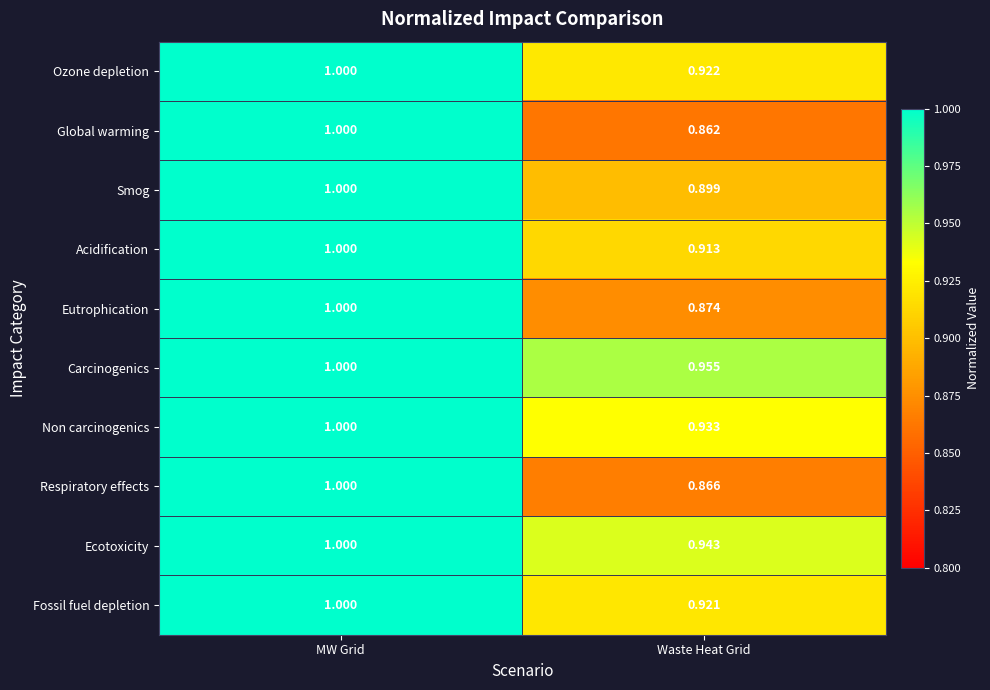

Which label corresponds to the smallest value in the chart?

Waste Heat Grid